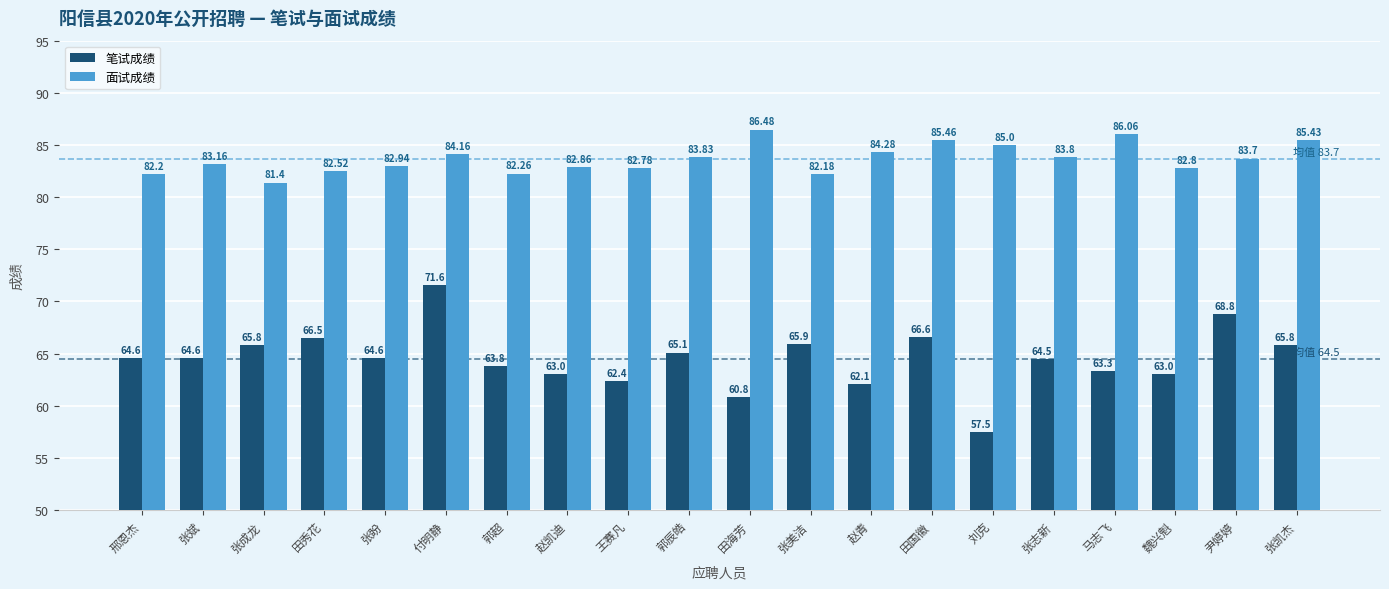

At how many categories does at least one series exceed 67?

20